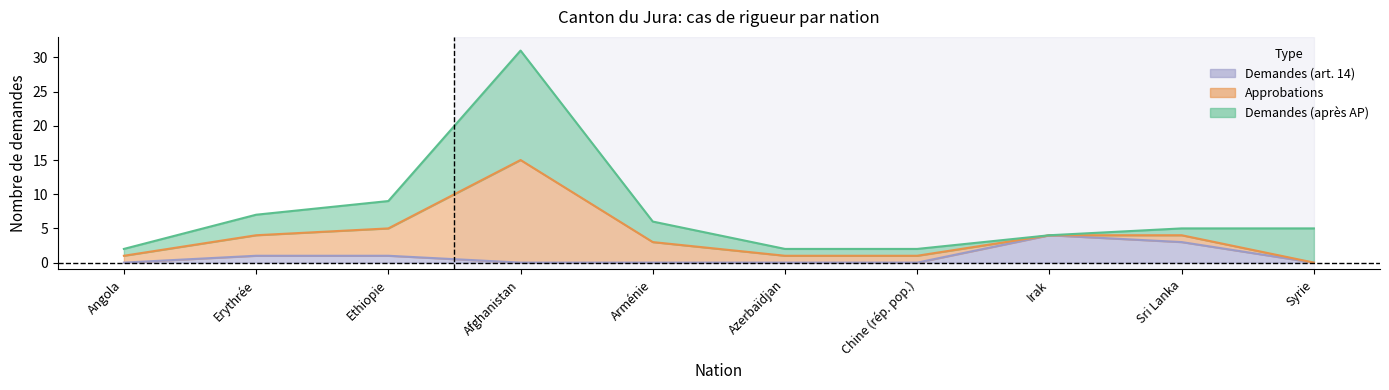

What is the difference between the highest and lowest values at Chine (rép. pop.)?

1